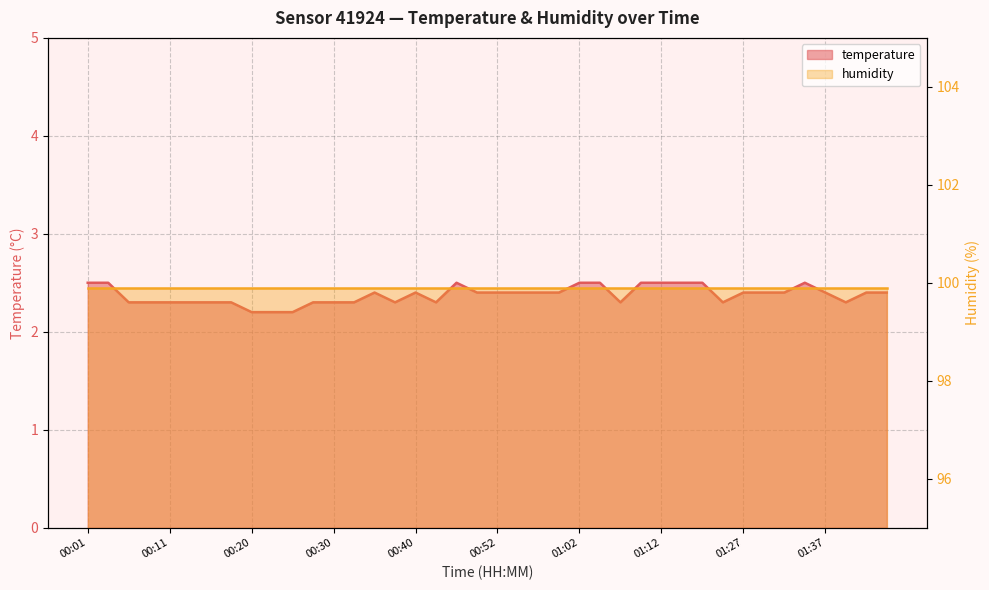

What is the difference between the maximum and minimum values?

0.3